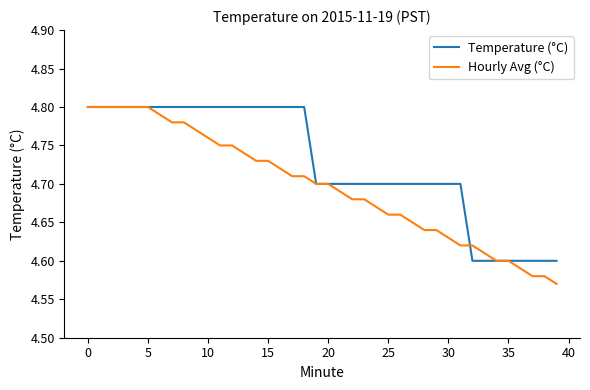

Rank the series by their average value, from lowest to highest.

Hourly Avg (°C), Temperature (°C)